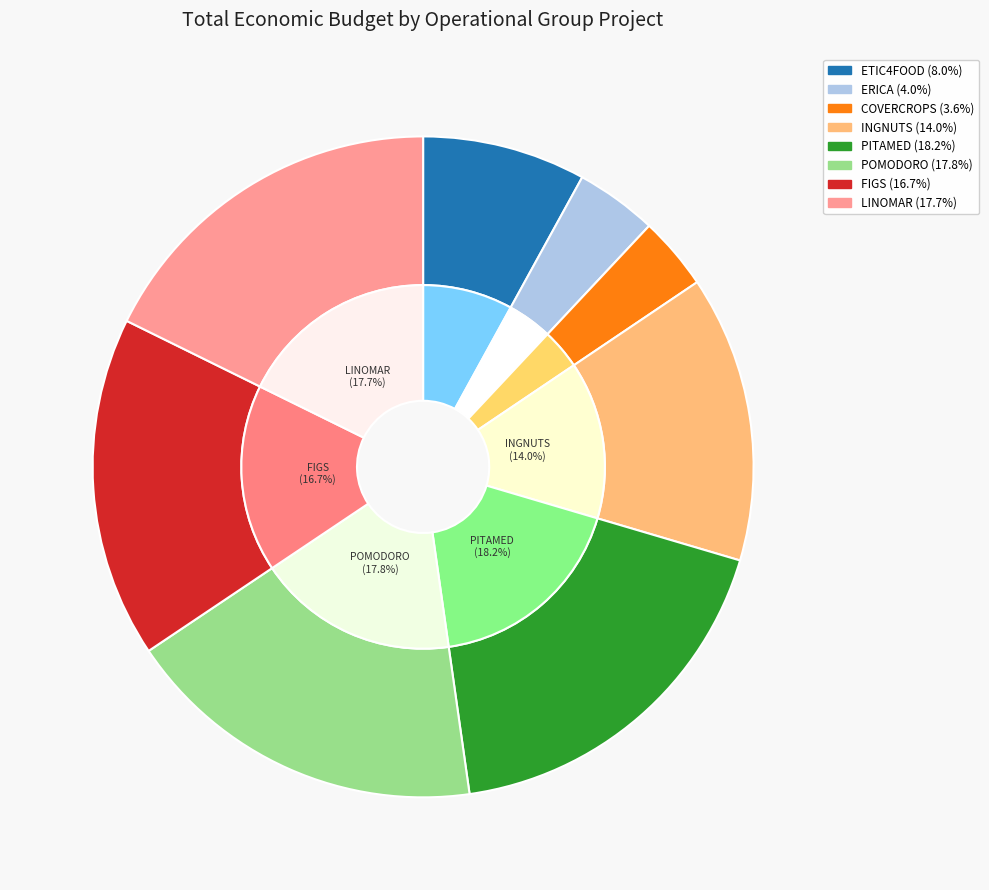

Is there a majority slice in this chart?

No